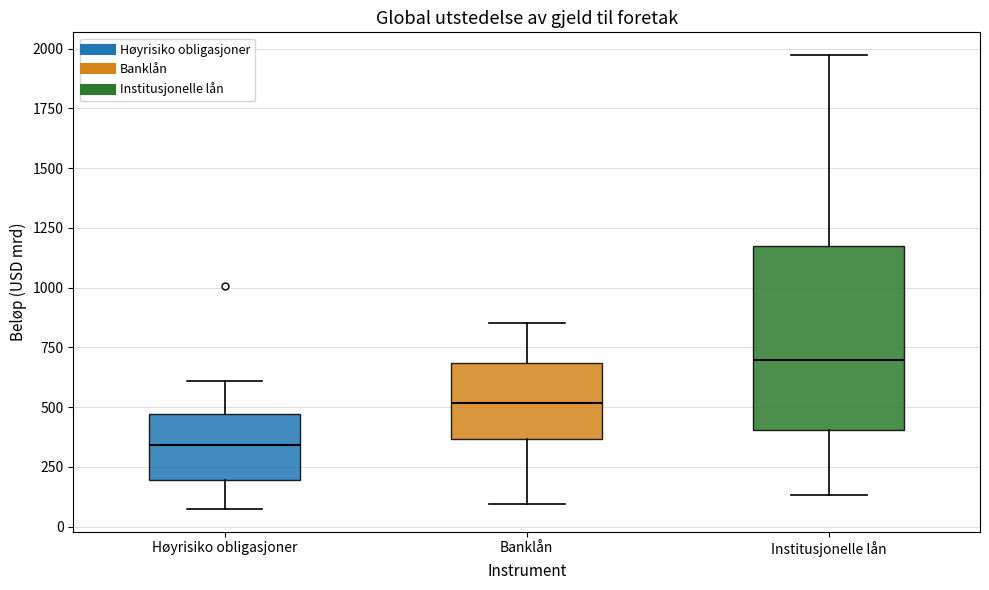

Which box is the tallest, from its lower edge to its upper edge?

Institusjonelle lån